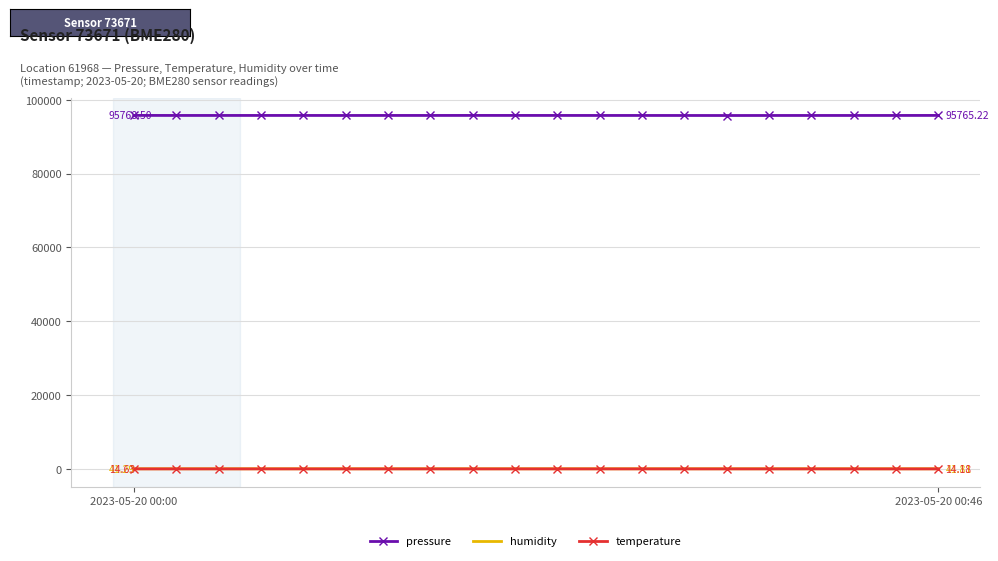

True or false: pressure and humidity cross at least once.

False